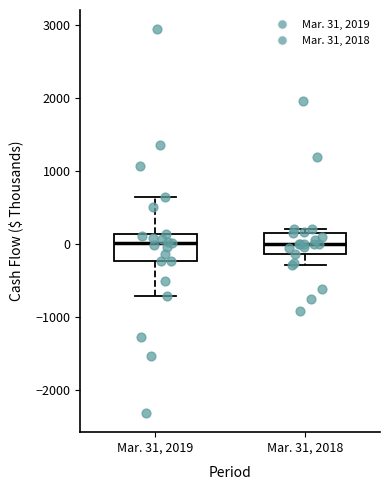

Where does the median line of the box for Mar. 31, 2018 sit on the y-axis? The values are not printed on the chart, so give them approximately, as read against the axis.

0